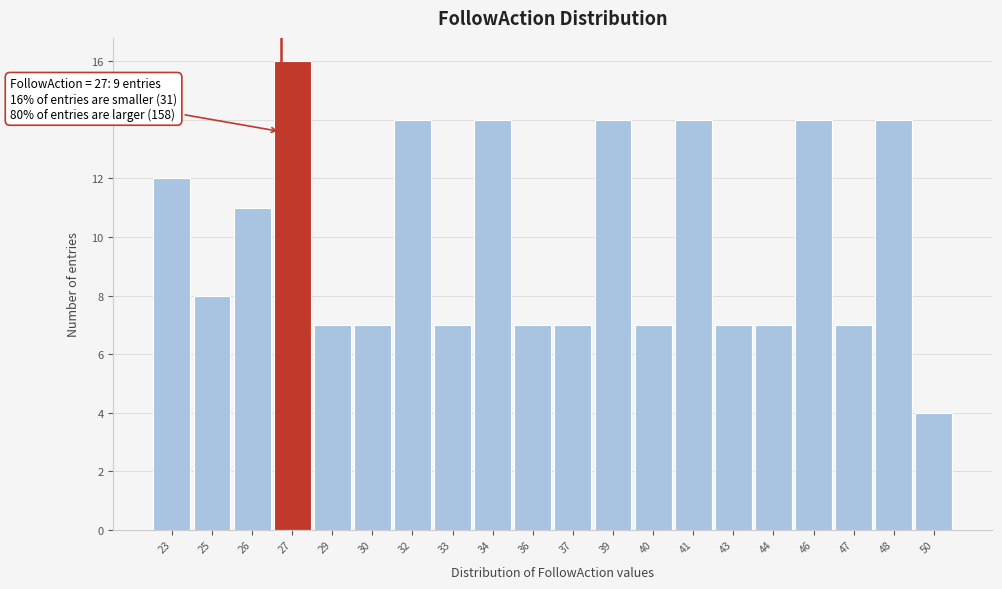

Reading left to right, list all the values displayed in this chart.

23=12	25=8	26=11	27=16	29=7	30=7	32=14	33=7	34=14	36=7	37=7	39=14	40=7	41=14	43=7	44=7	46=14	47=7	48=14	50=4